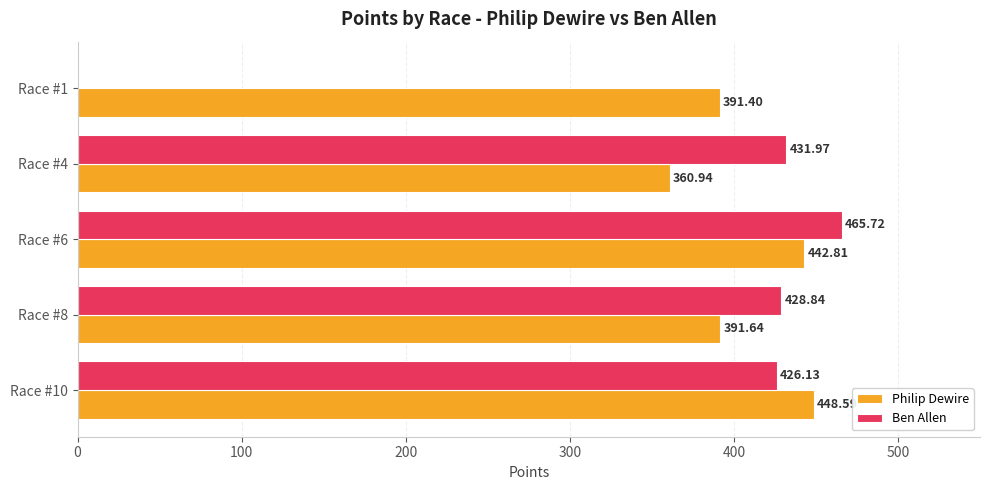

Is the value of Ben Allen at Race #10 greater than the value of Philip Dewire at Race #1?

Yes